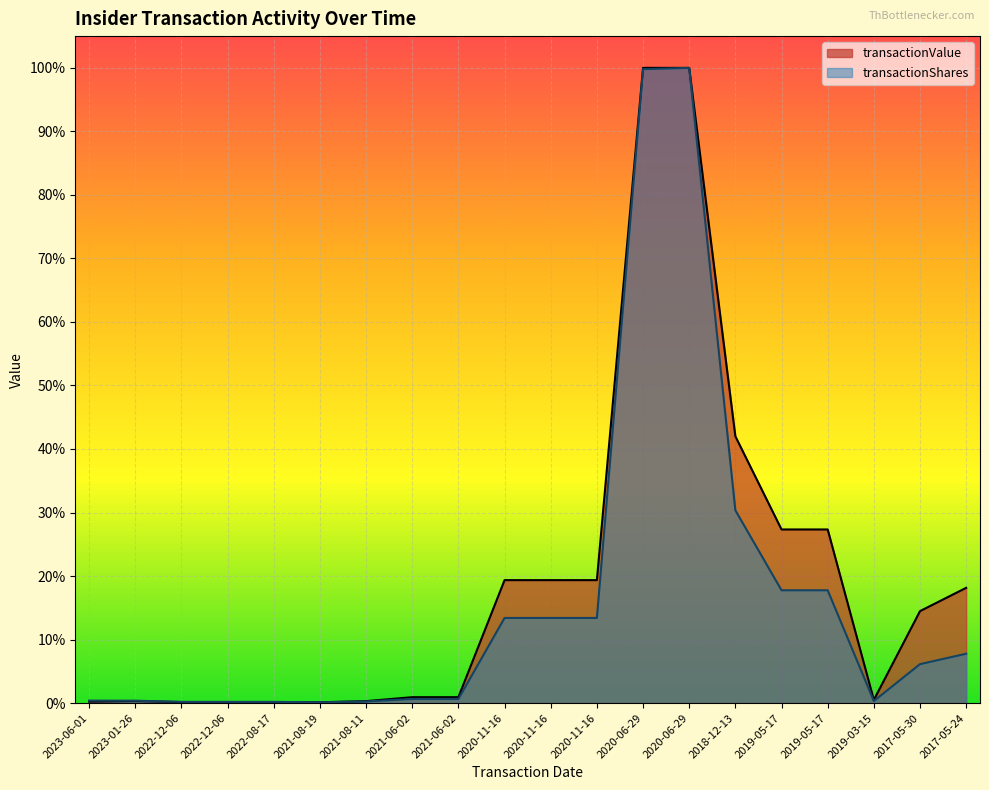

Which series has the largest range (max minus min)?

transactionShares